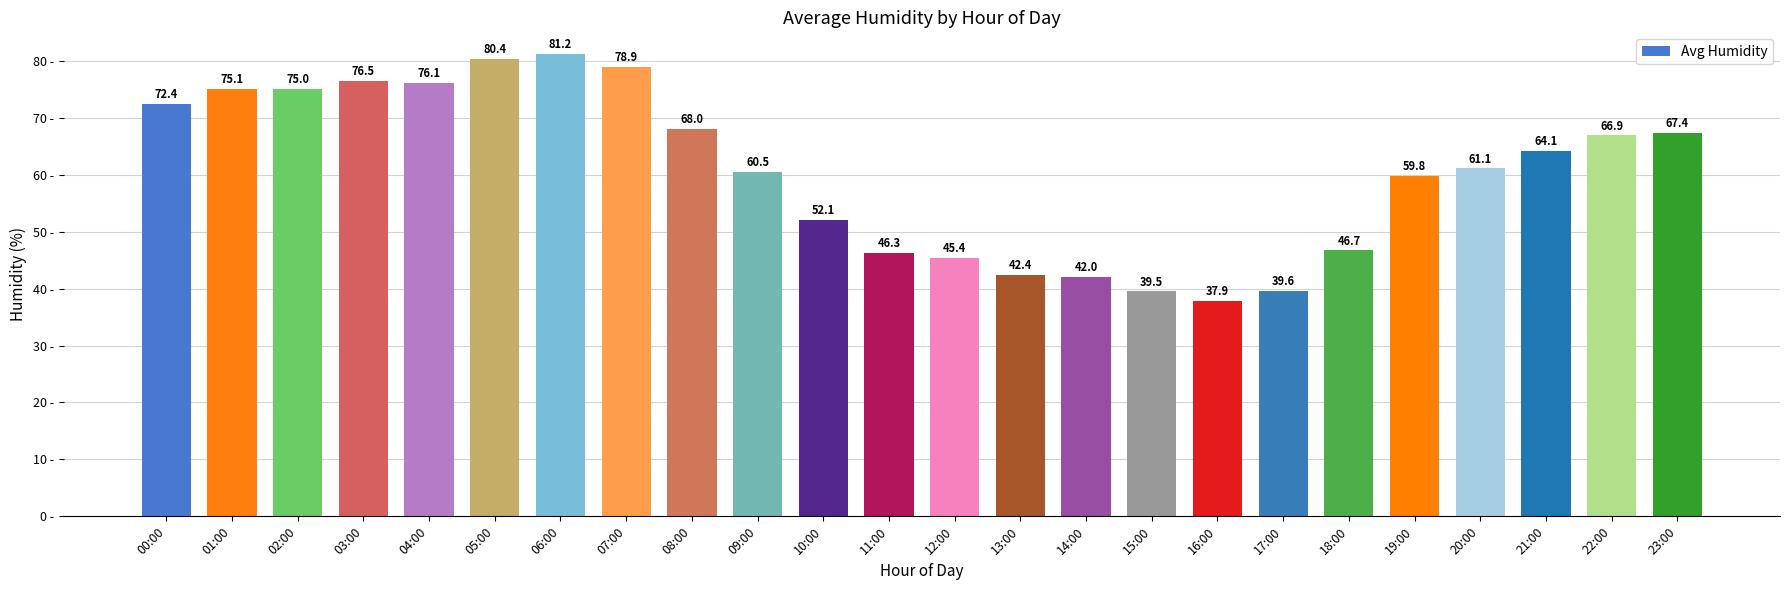

How many bars are there in total?

24